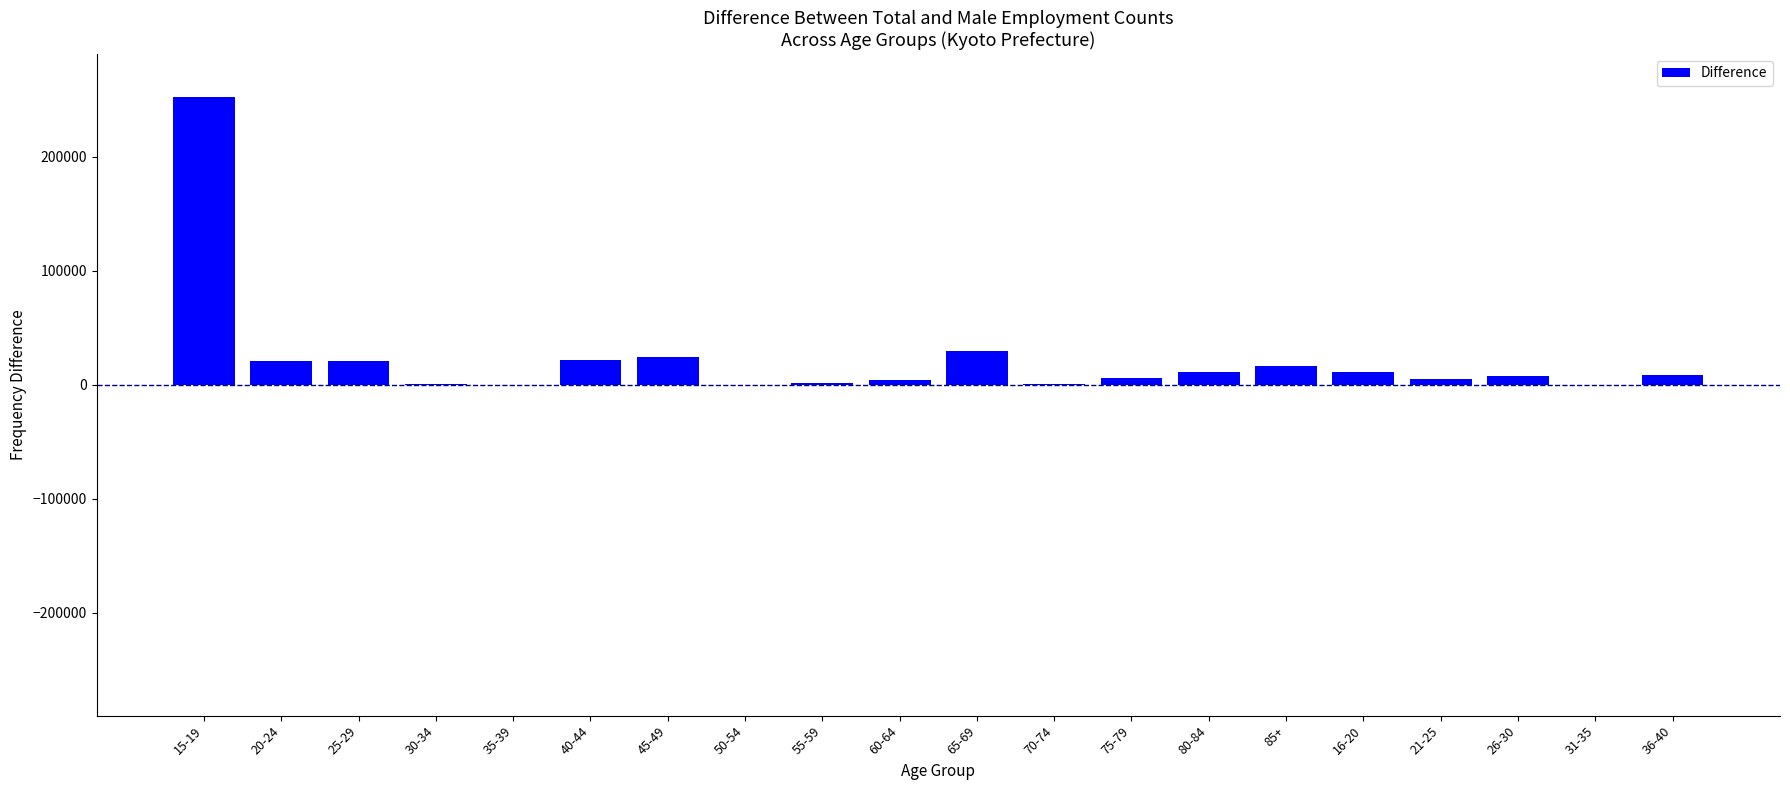

Which category has the highest value across all series?

15-19